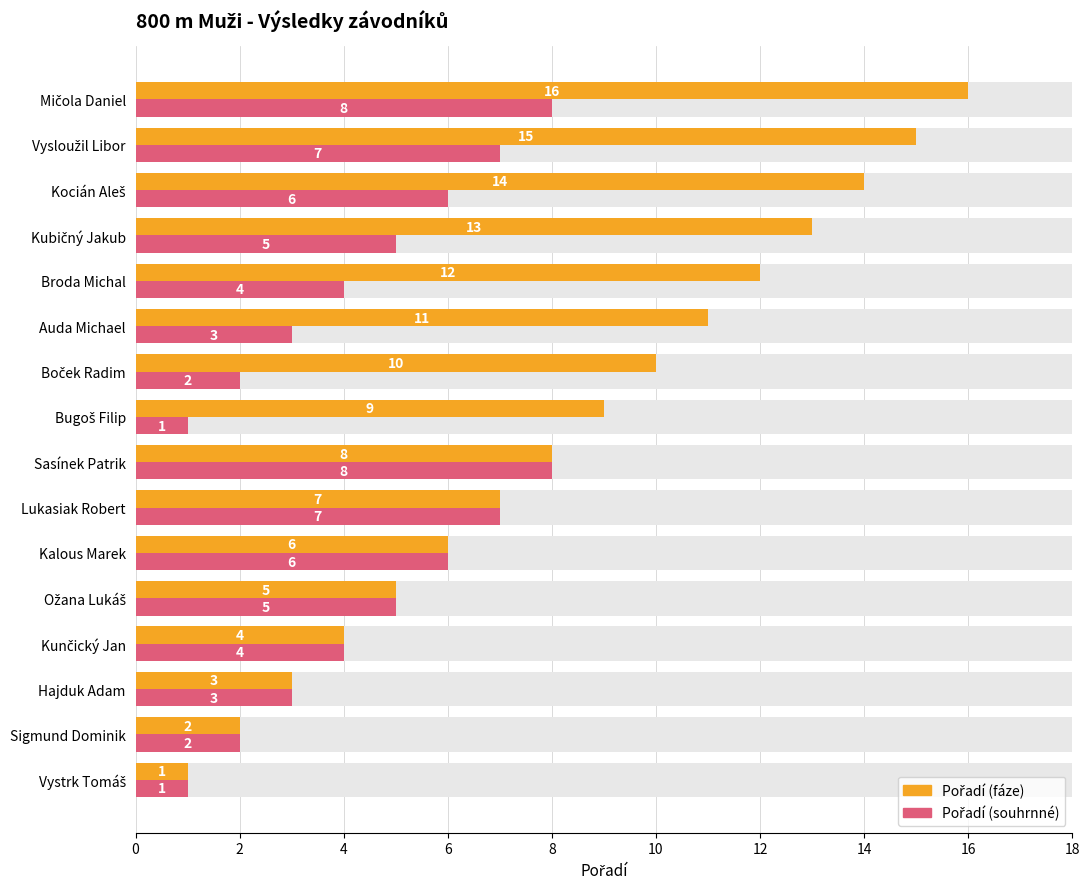

What is the average value of the Pořadí (fáze) series?

8